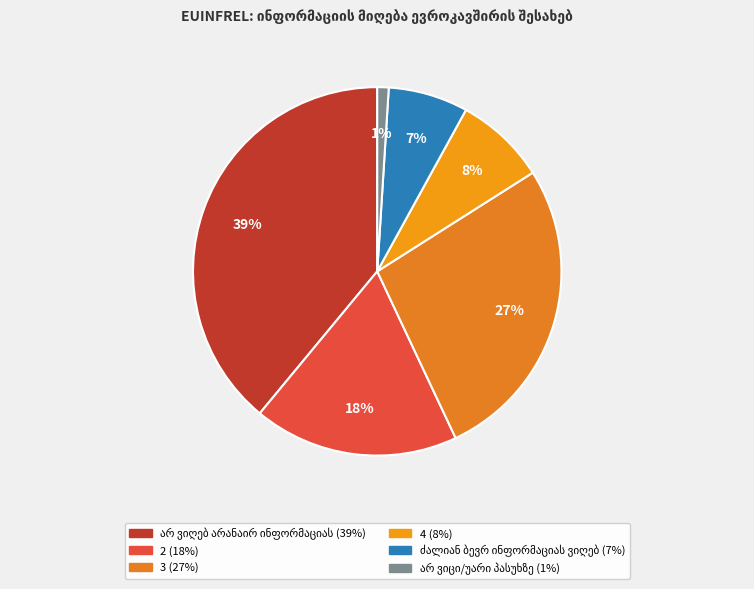

How many slices are in this pie chart?

6